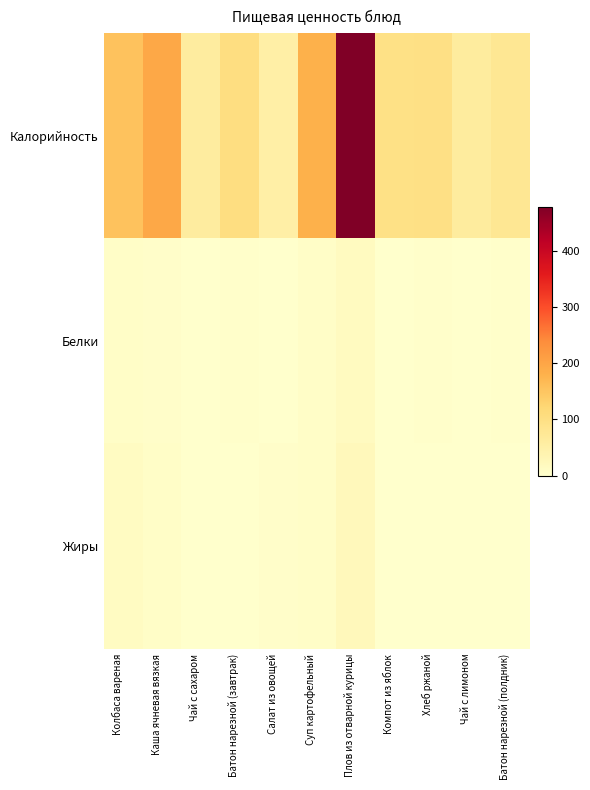

What is the total value across all series at Суп картофельный?

193.6